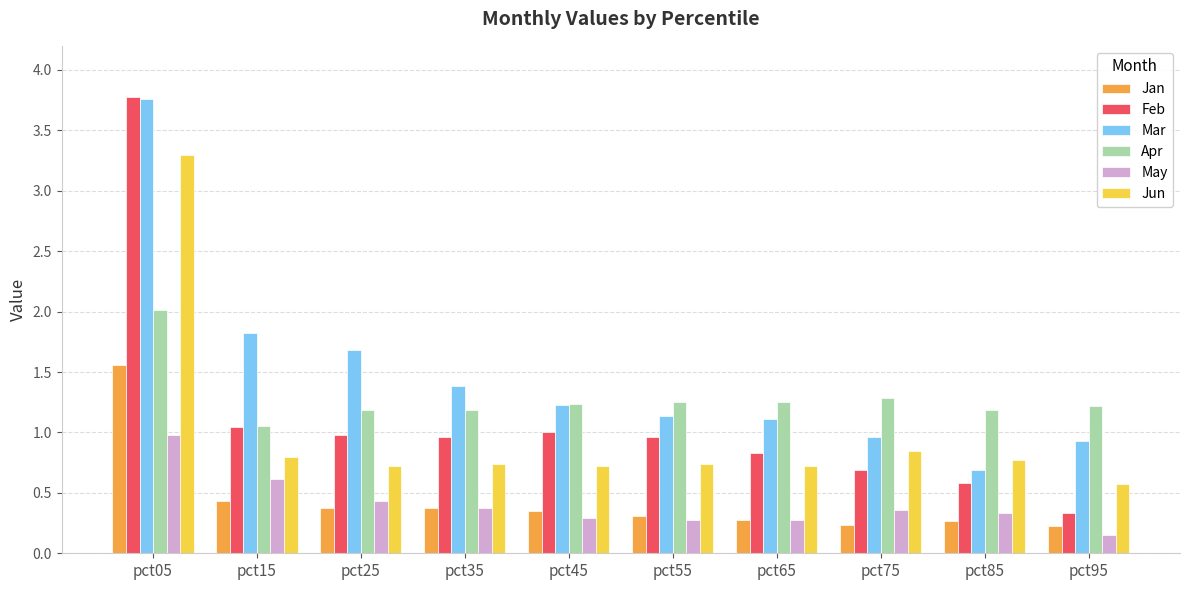

What is the total value across all series at pct65?

4.5